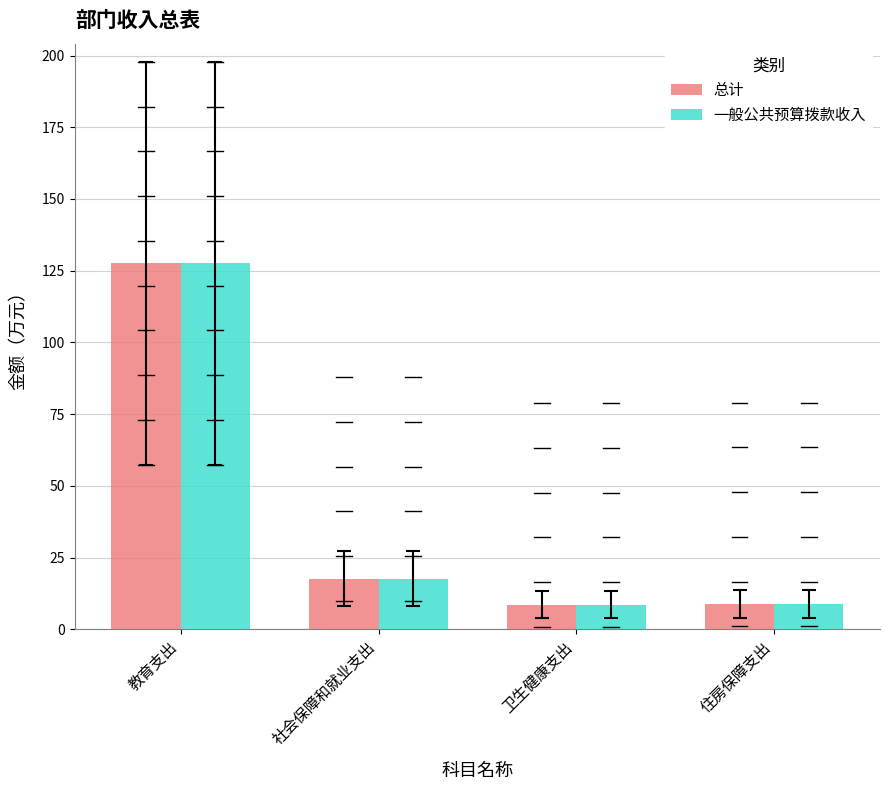

What is the difference between the second highest and minimum values in the 一般公共预算拨款收入 series?

9.0